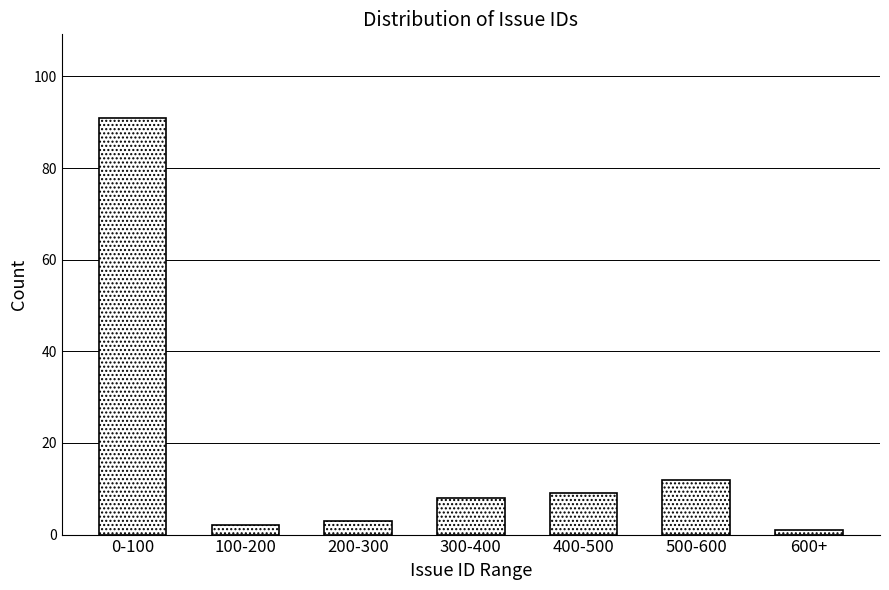

Reading right to left, transcribe all the data shown in this chart.

1	12	9	8	3	2	91